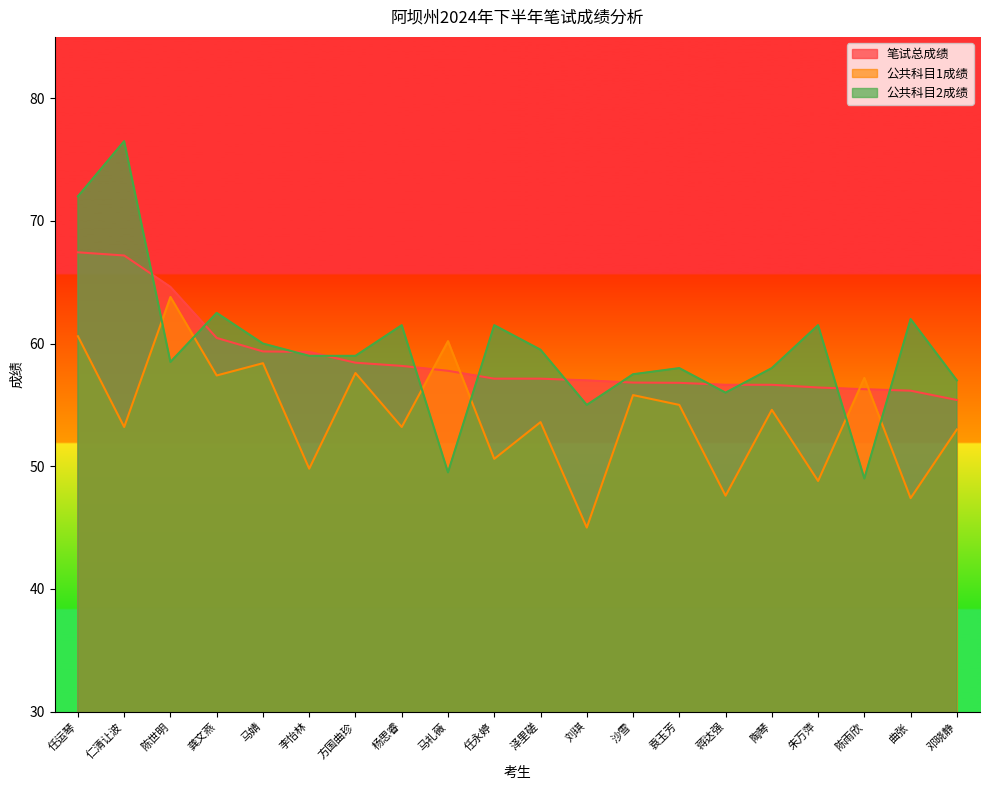

What is the highest value of the 公共科目2成绩 series?

76.5